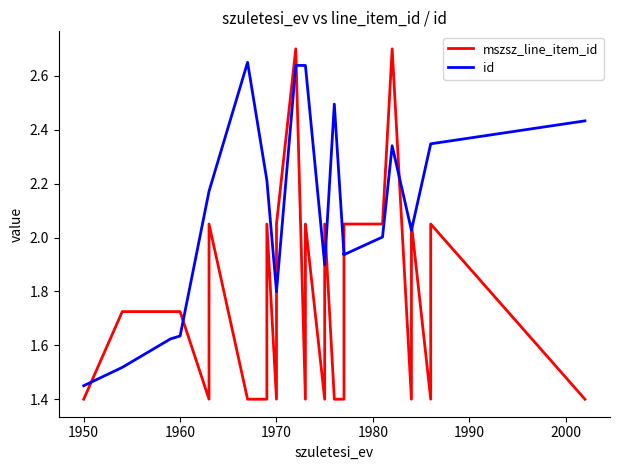

Where is the first local minimum for id?

1970